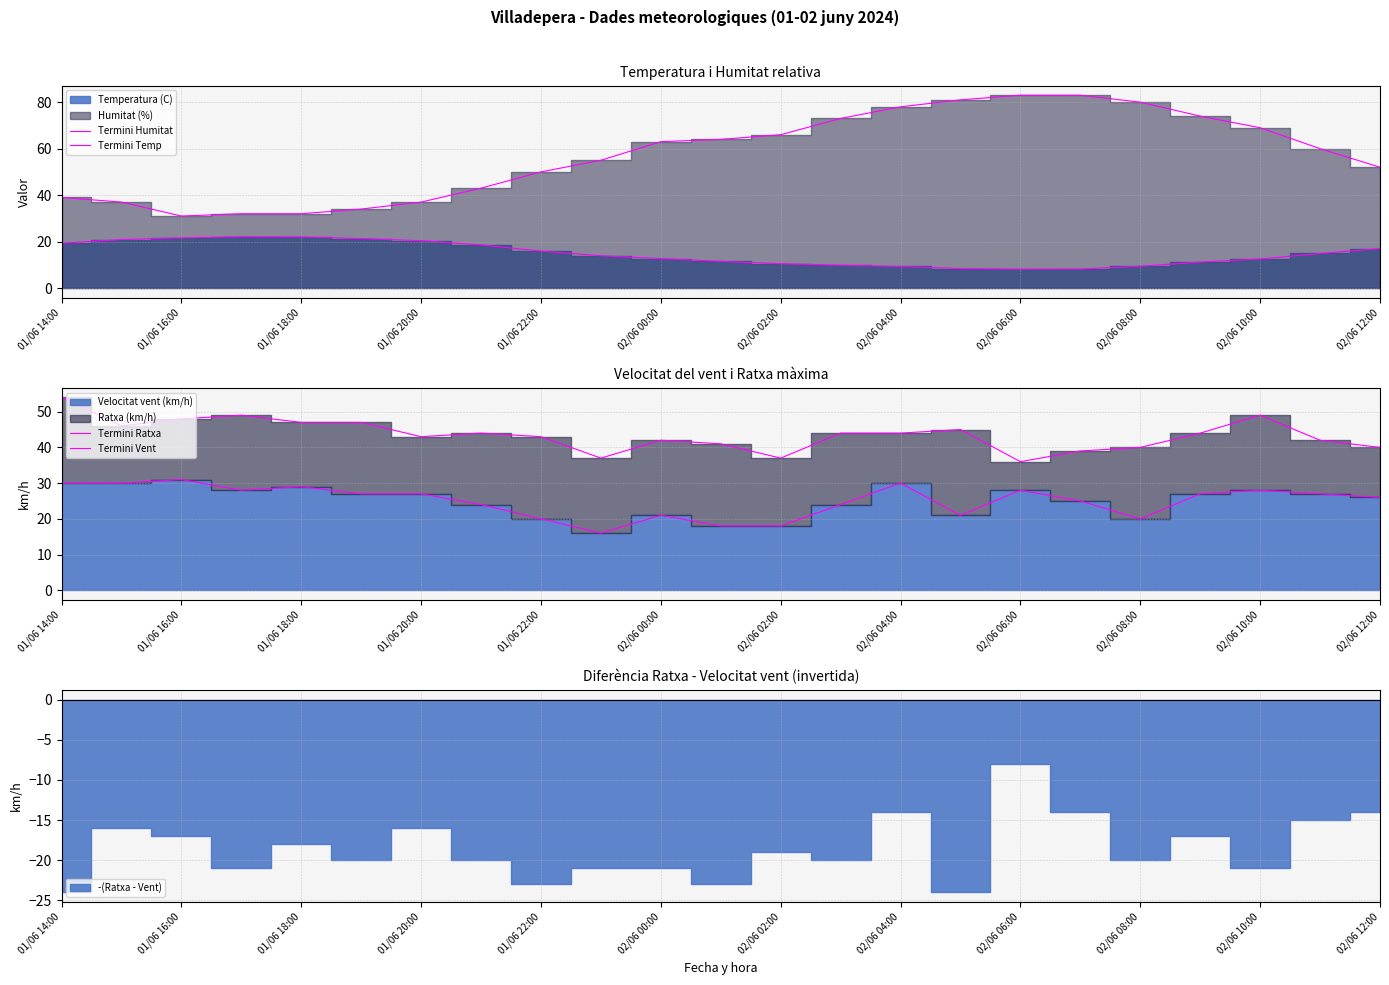

True or false: Termini Ratxa and Termini Vent intersect in this chart.

False